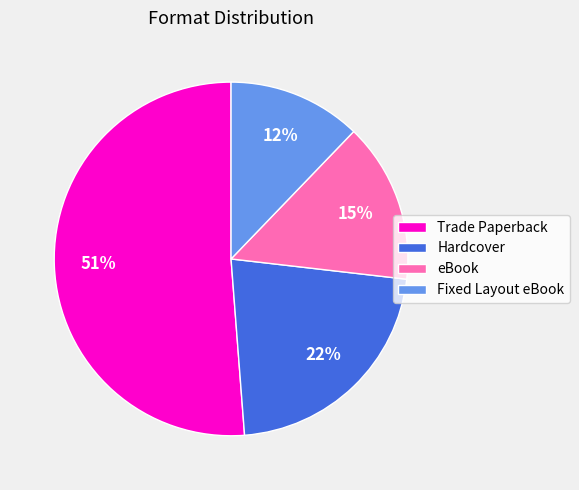

What percentage is the Trade Paperback slice, to the nearest percent?

51%